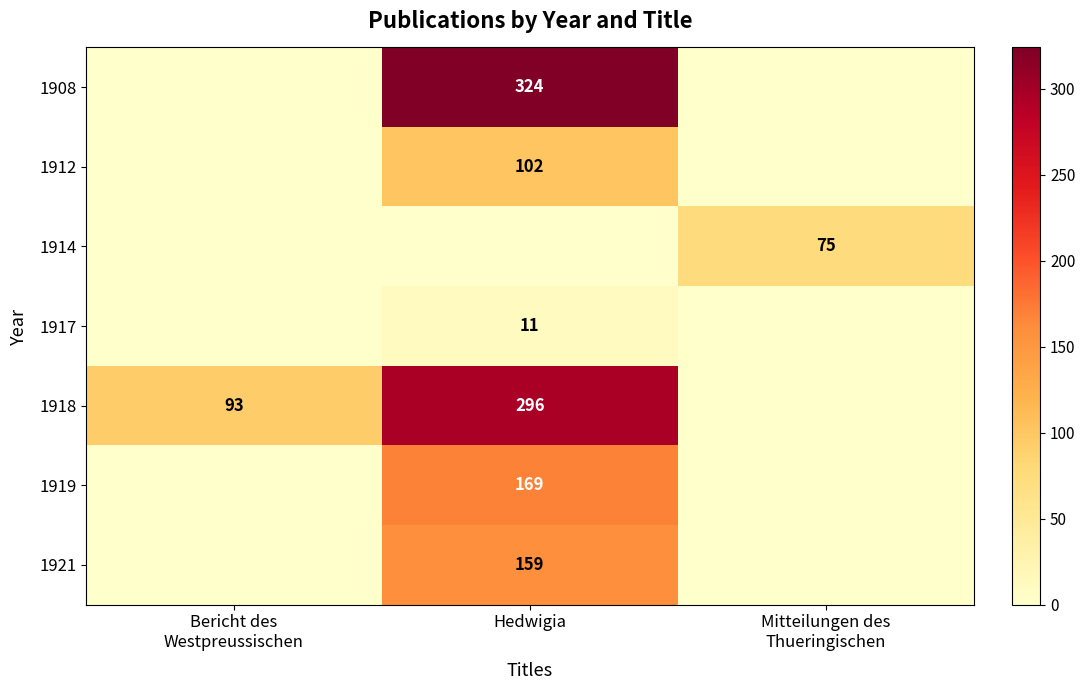

At how many categories does at least one series exceed 137?

1